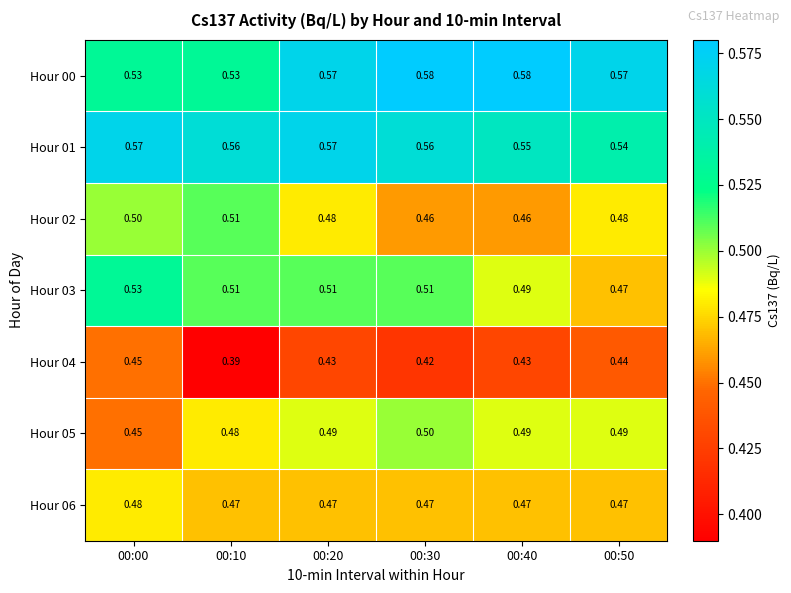

Is the value of Hour 02 at 00:20 greater than the value of Hour 04 at 00:40?

Yes